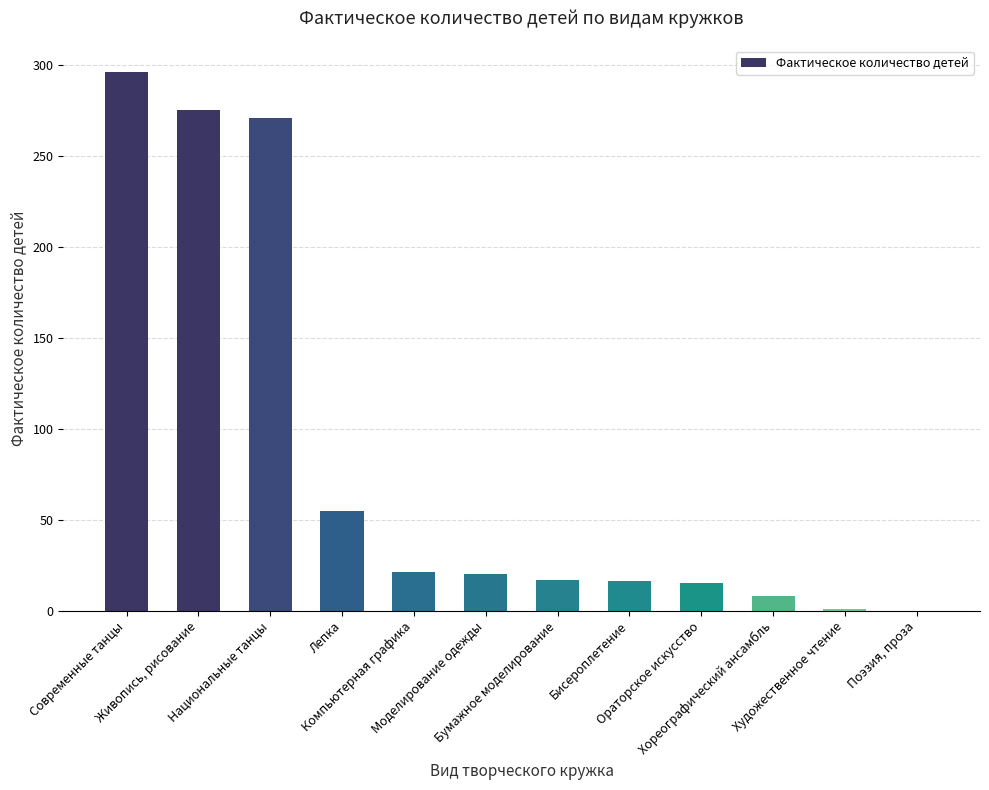

What is the ratio of the value at Бисероплетение to the value at Ораторское искусство?

1.1